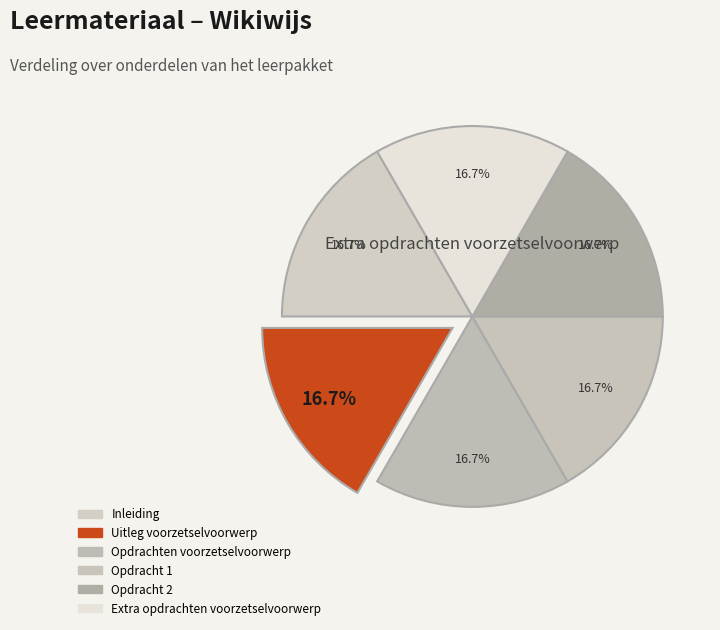

Is there a majority slice in this chart?

No